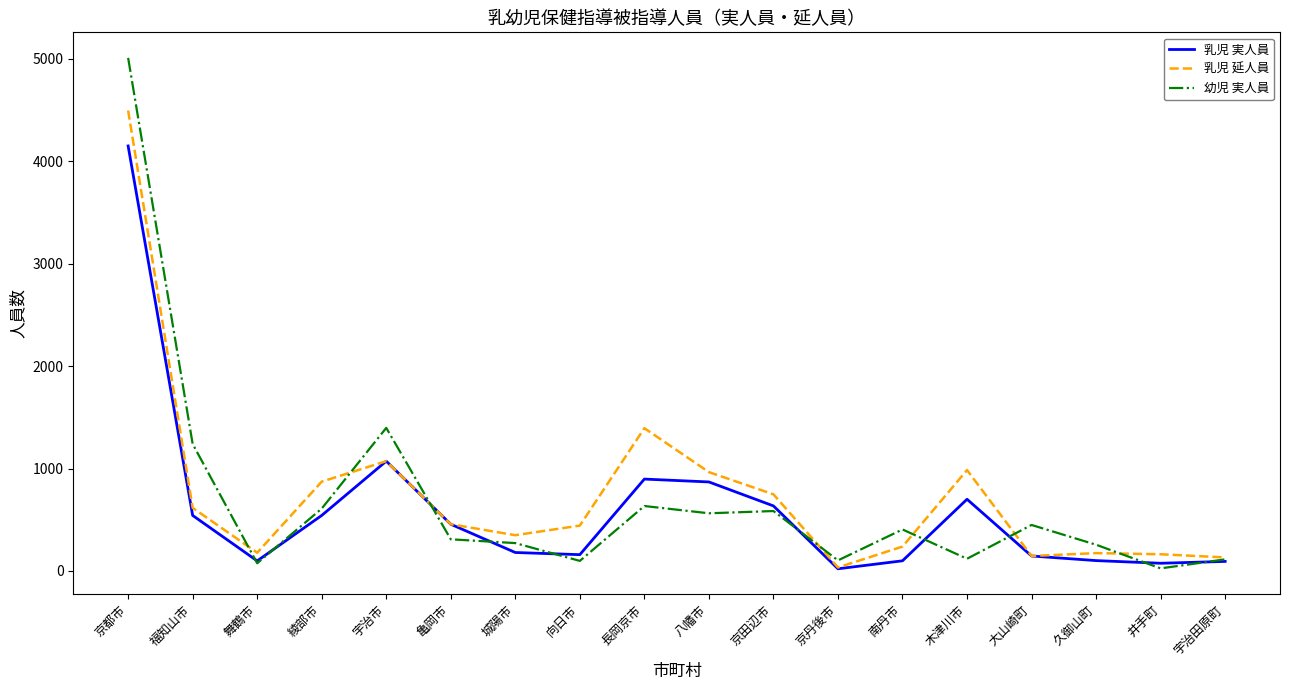

Rank the series by their maximum value, from lowest to highest.

乳児 実人員, 乳児 延人員, 幼児 実人員